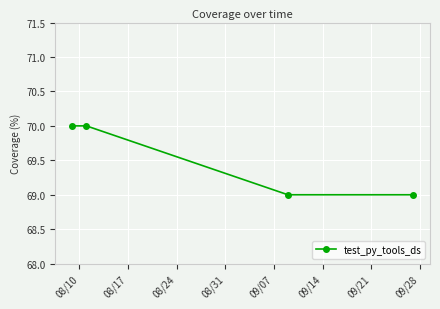

What is the average value?

70